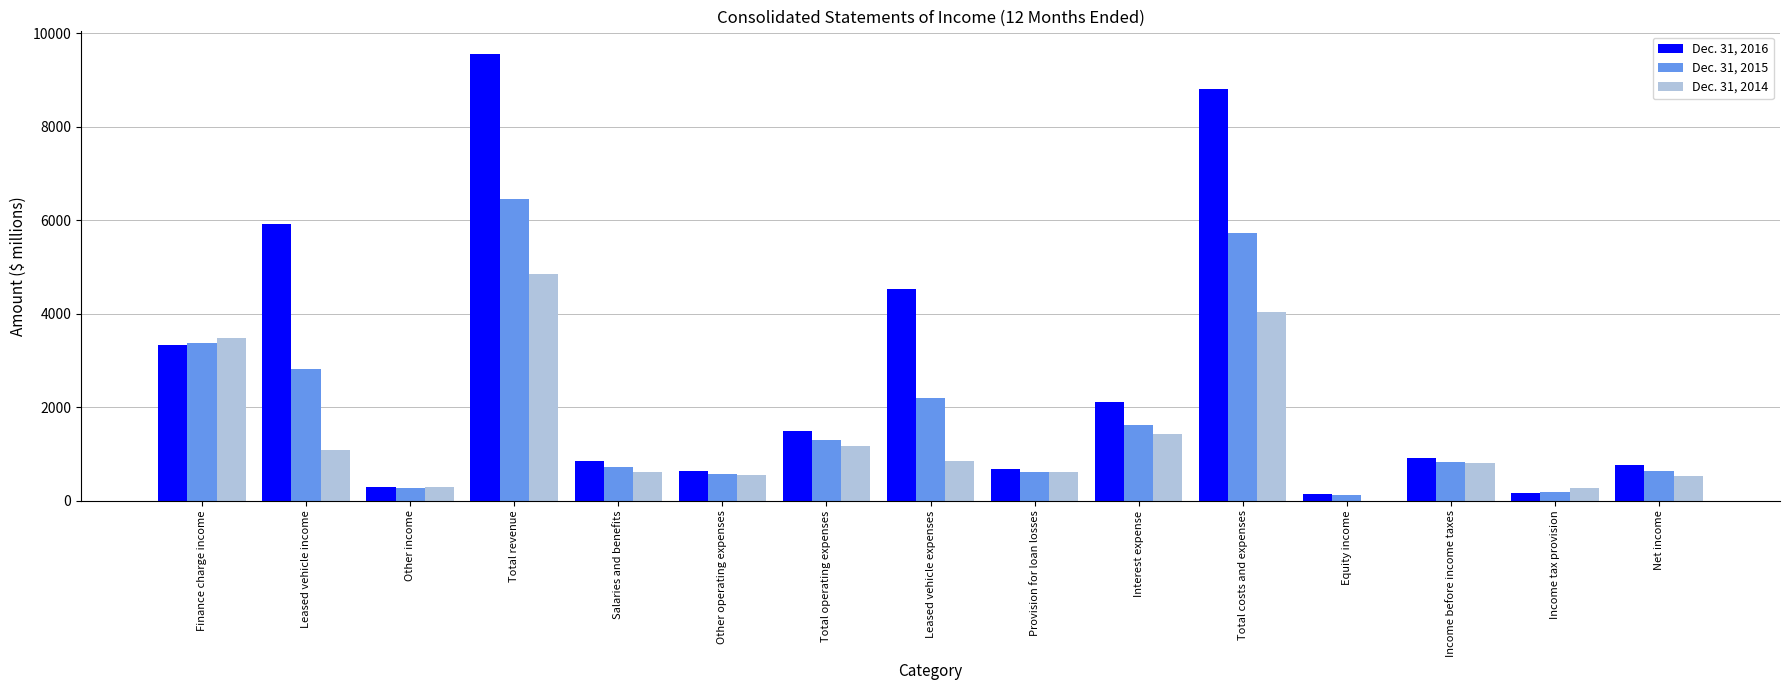

Between Salaries and benefits and Total costs and expenses, which series saw the biggest shift?

Dec. 31, 2016